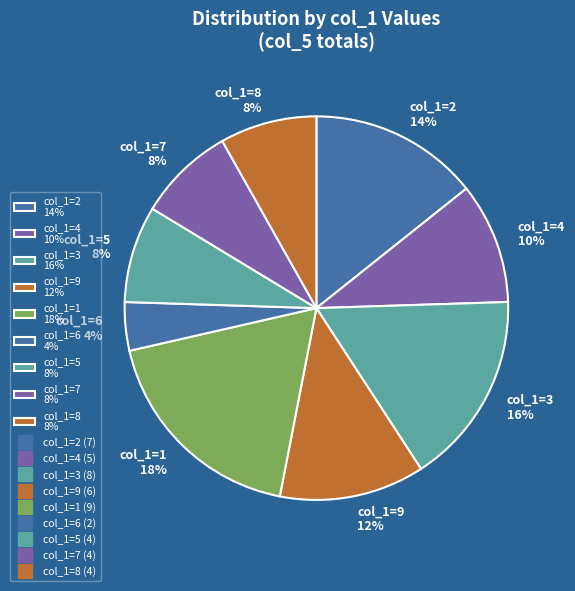

Is there any slice that represents more than half of the pie?

No